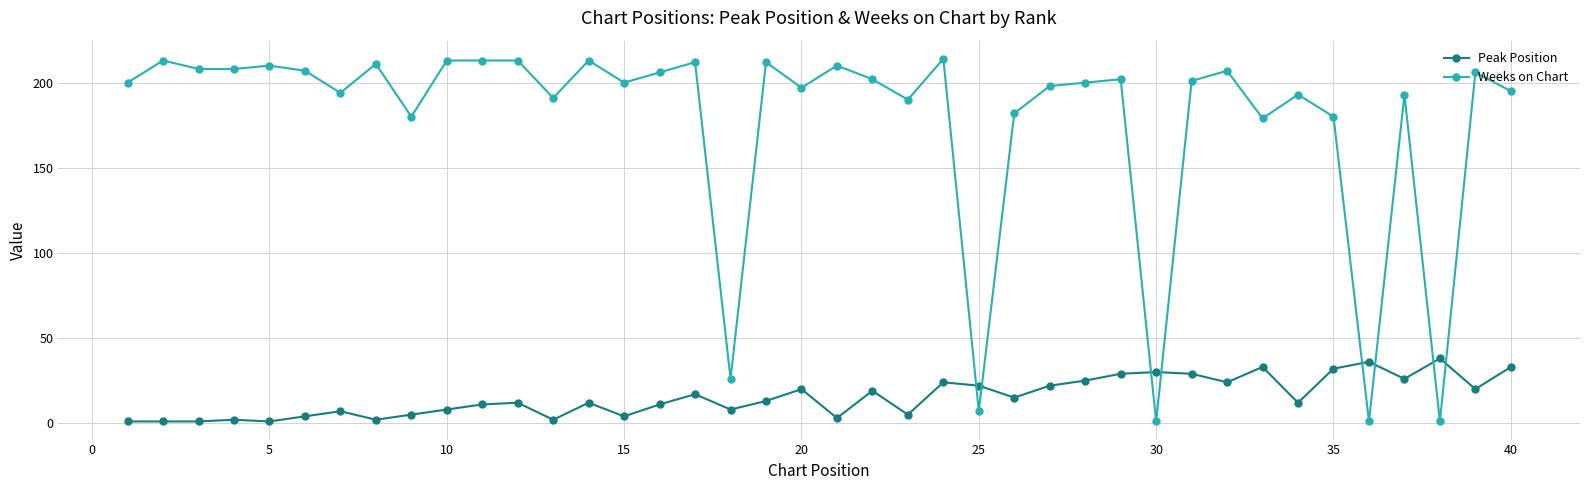

Count the number of categories in the chart.

40